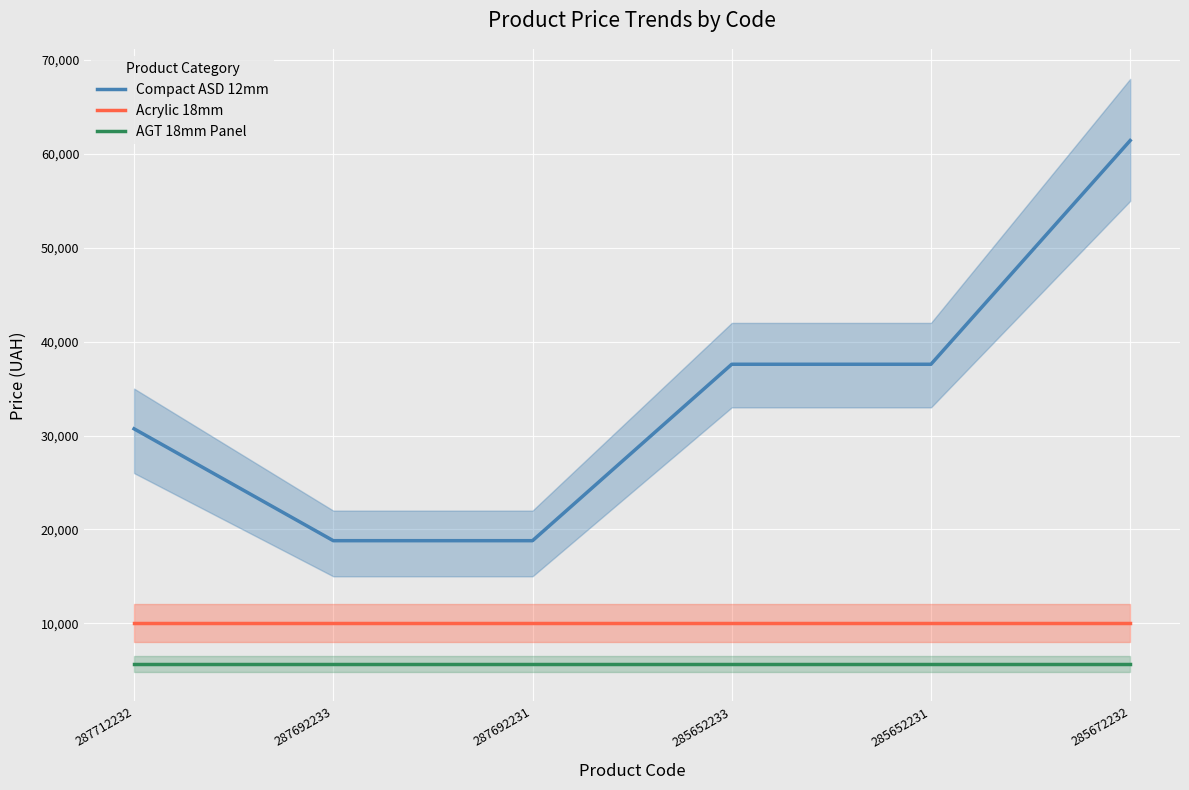

Reading left to right, extract all data points from this chart.

Compact ASD 12mm: 287712232=30717.1	287692233=18796.8	287692231=18796.8	285652233=37593.6	285652231=37593.6	285672232=61434.3
Acrylic 18mm: 287712232=9975.0	287692233=9975.0	287692231=9975.0	285652233=9975.0	285652231=9975.0	285672232=9975.0
AGT 18mm Panel: 287712232=5673.8	287692233=5673.8	287692231=5673.8	285652233=5673.8	285652231=5673.8	285672232=5673.8